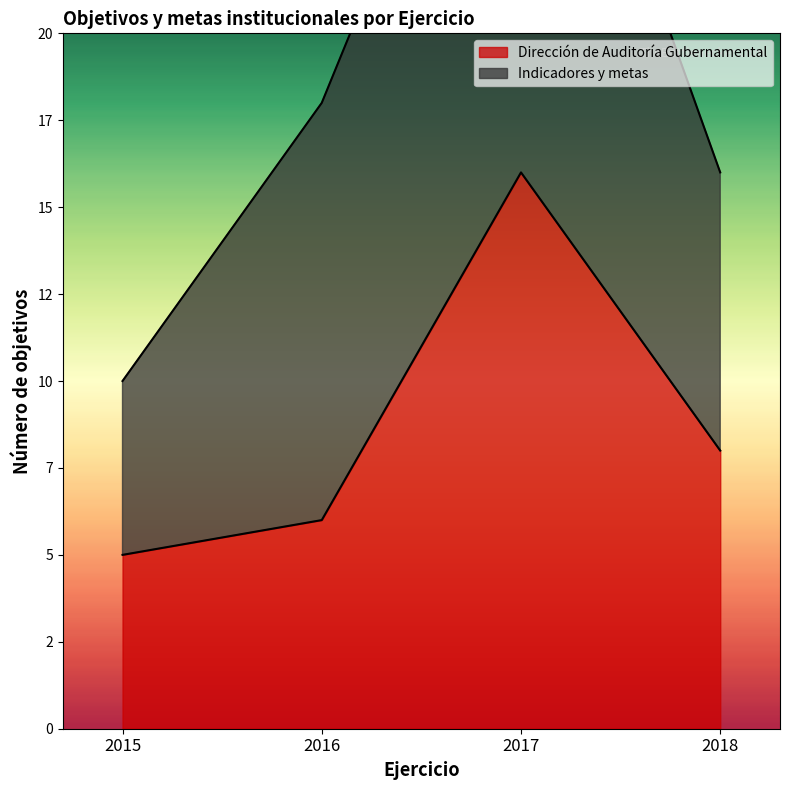

Reading left to right, list all the values displayed in this chart.

5	6	16	8